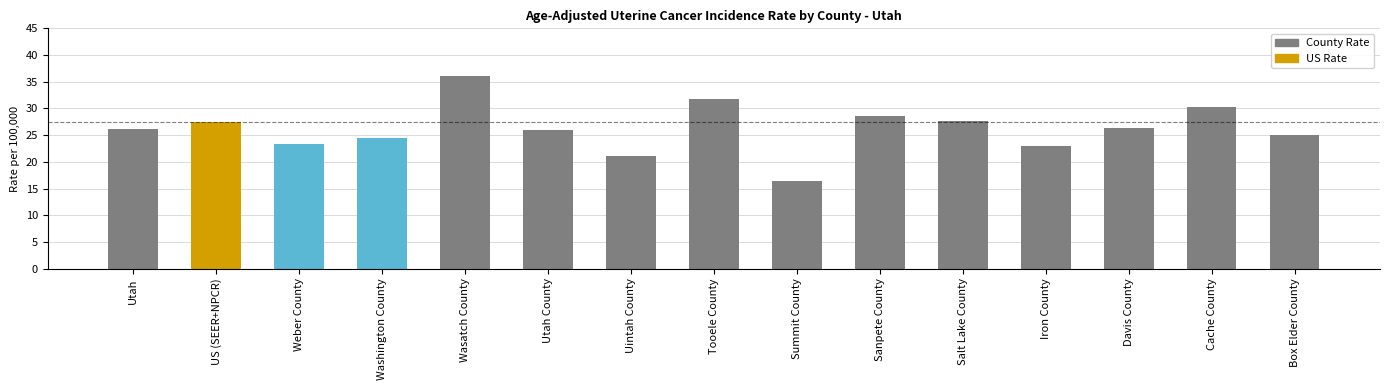

Which category has the highest value across all series?

Wasatch County